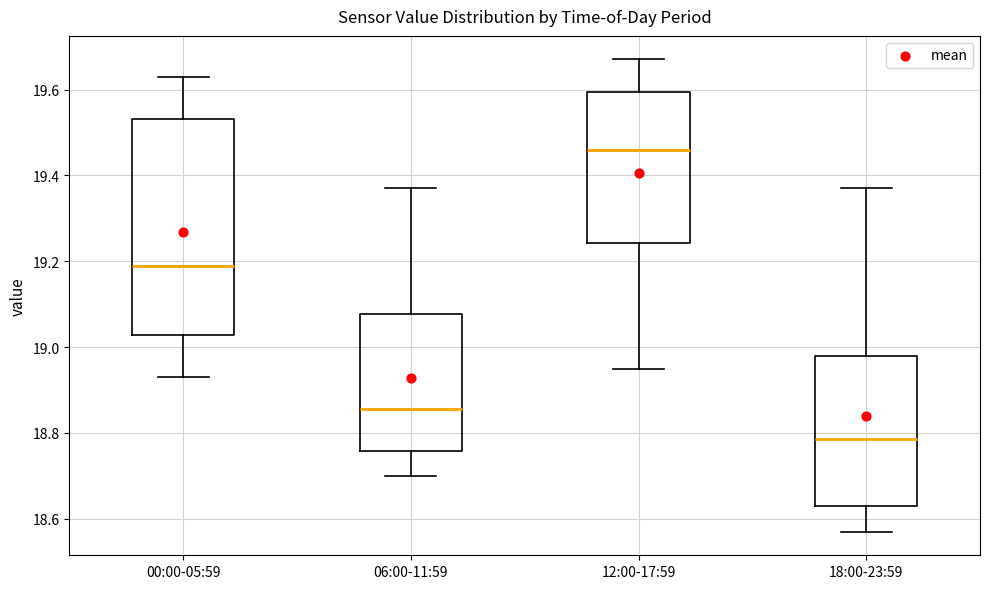

Reading left to right, transcribe this box plot: for each box, give where its median line is, the range the box spans, and where its two whiskers end, as read against the y-axis. The values are not printed on the chart, so give them approximately, as read against the axis.

00:00-05:59: median 19.20, box 19.02 to 19.54, whiskers 18.94 to 19.64
06:00-11:59: median 18.86, box 18.76 to 19.08, whiskers 18.70 to 19.38
12:00-17:59: median 19.46, box 19.24 to 19.60, whiskers 18.96 to 19.68
18:00-23:59: median 18.78, box 18.64 to 18.98, whiskers 18.58 to 19.38